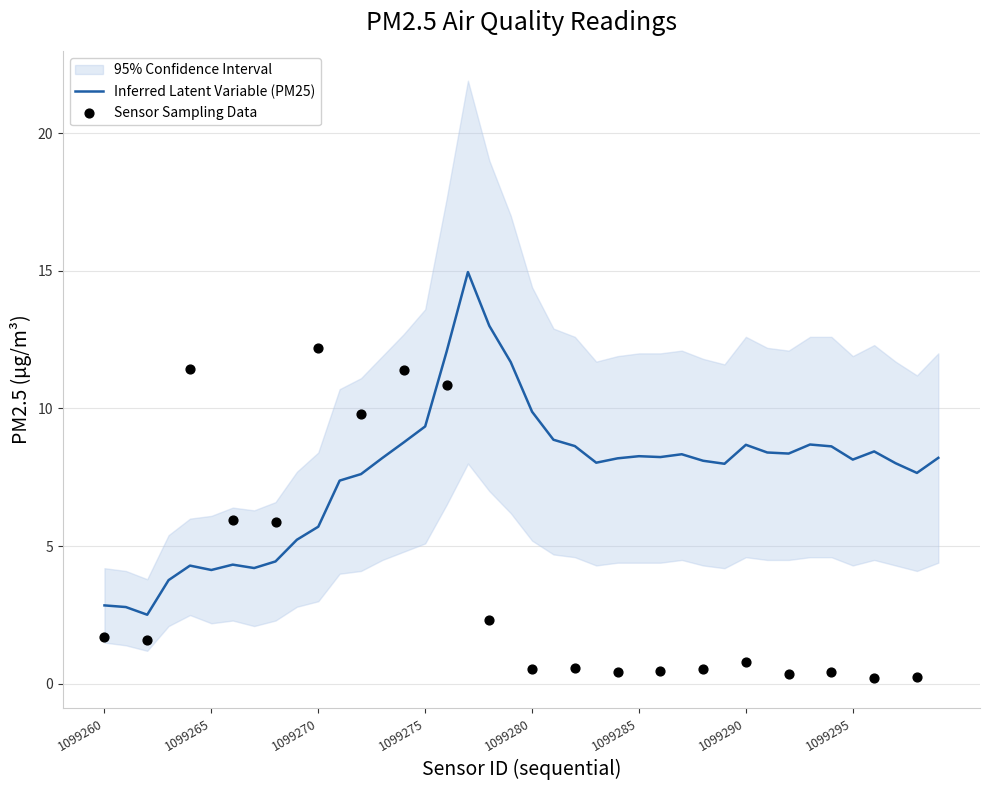

What is the change in value from 1099266 to 1099273?

+3.9